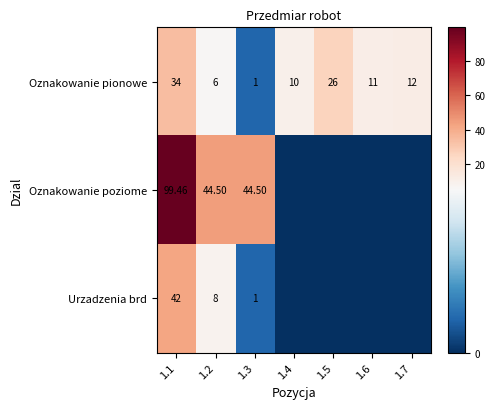

The value of Oznakowanie poziome at 1.2 is 75.4. True or false?

False